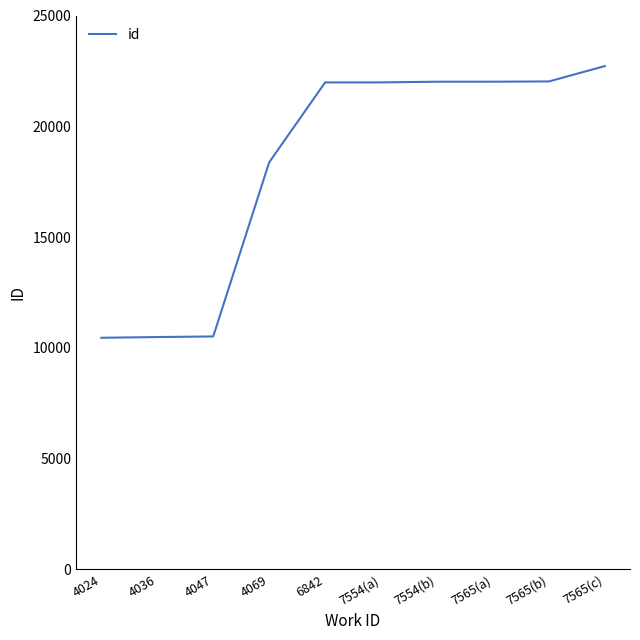

What is the maximum value shown in the chart?

22716